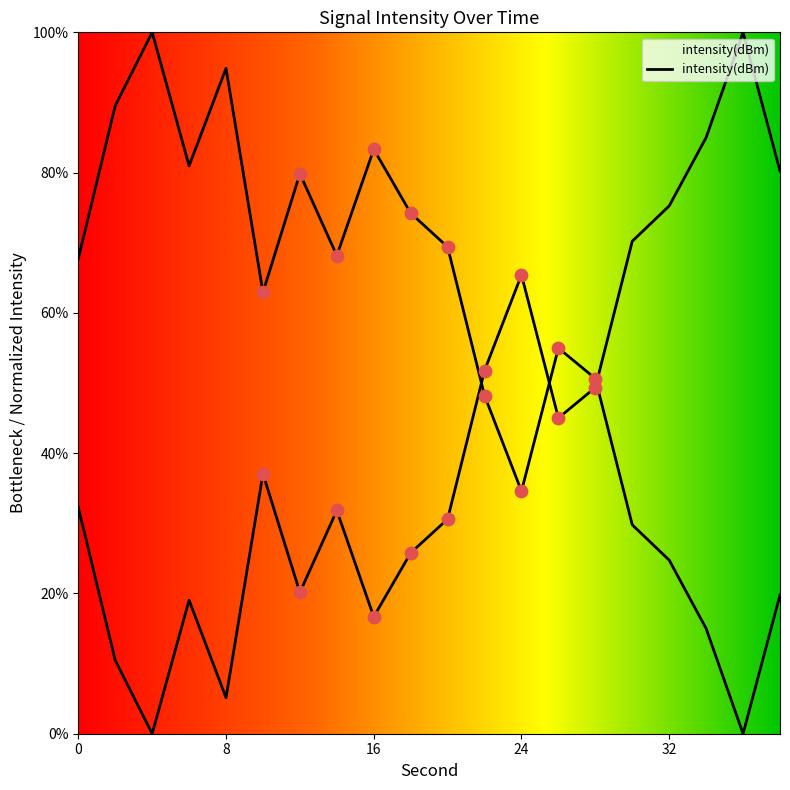

What is the change in value from 0 to 18?

+6.5